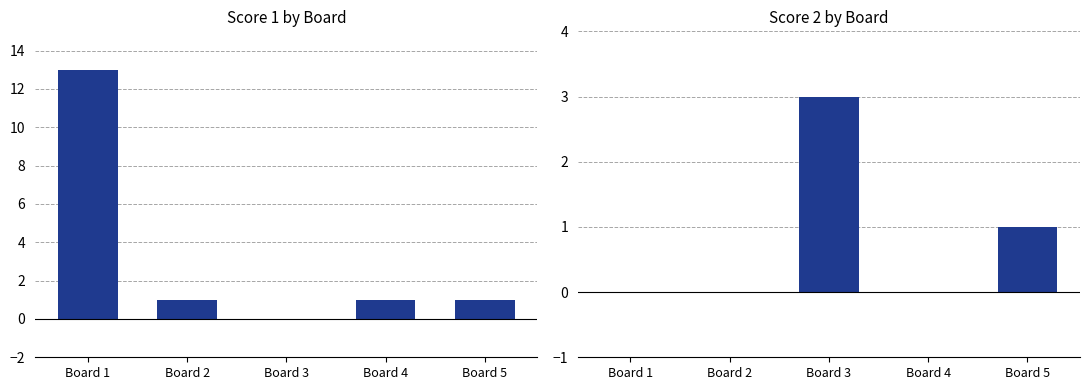

How many bars are there in each group?

2